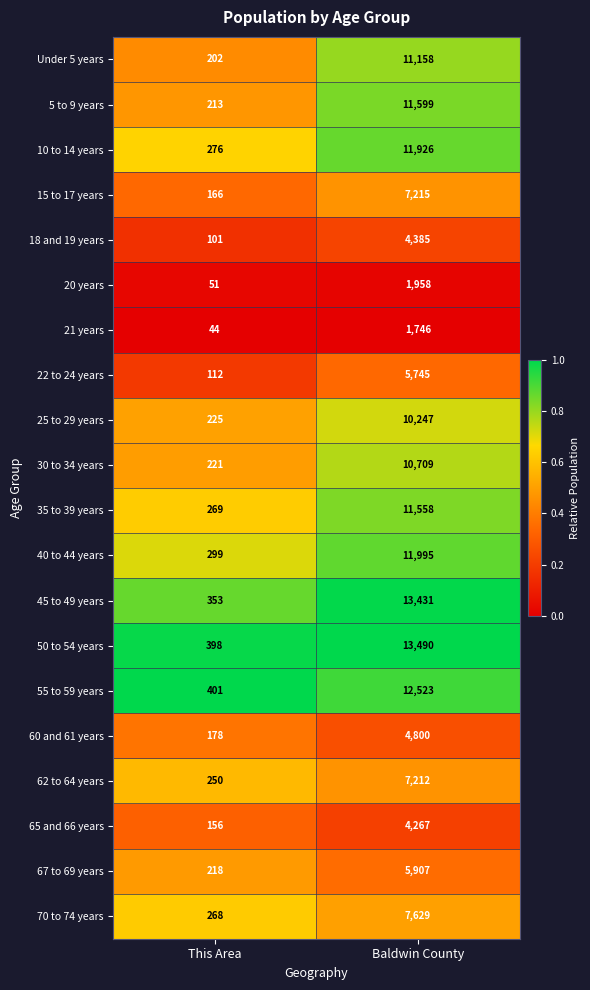

The 21 years series shows 44 at This Area. True or false?

True